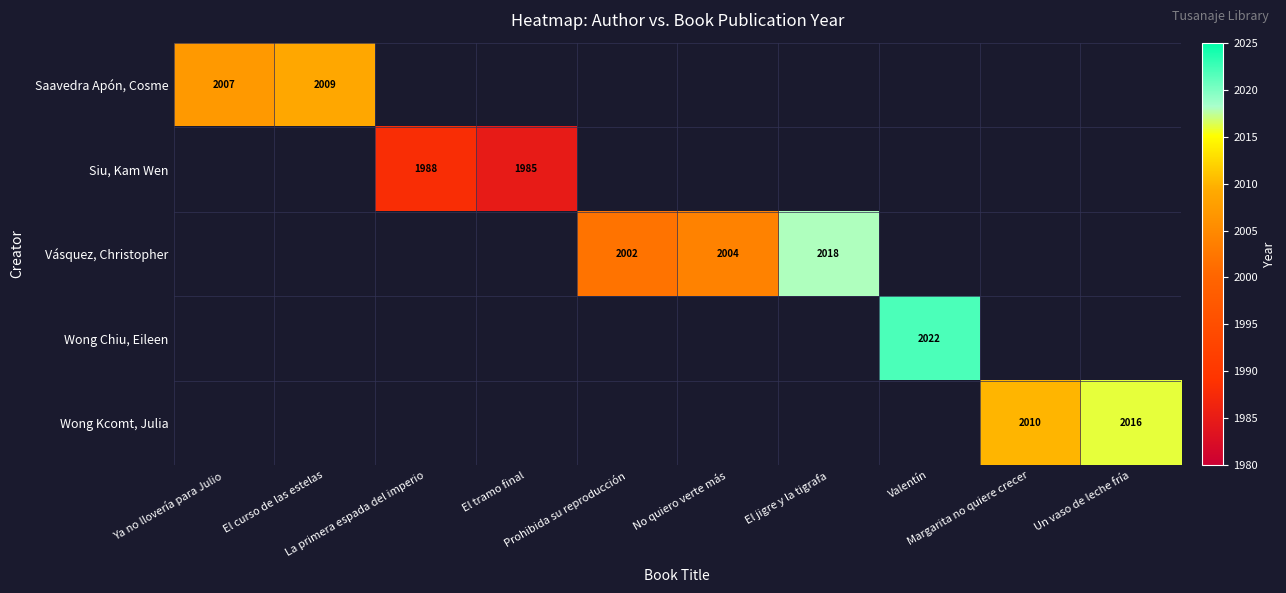

Is it true that Wong Chiu, Eileen equals 2022 at Valentín?

True